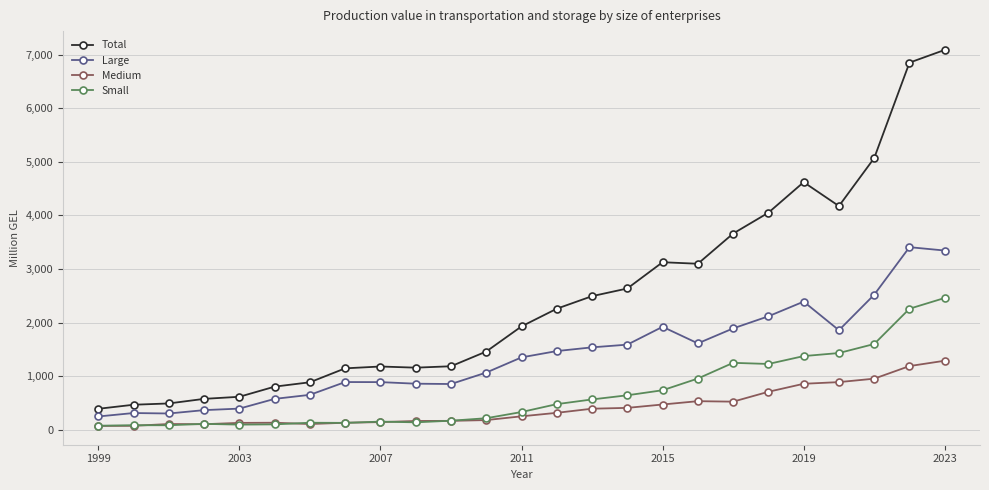

Which series has the largest range (max minus min)?

Total